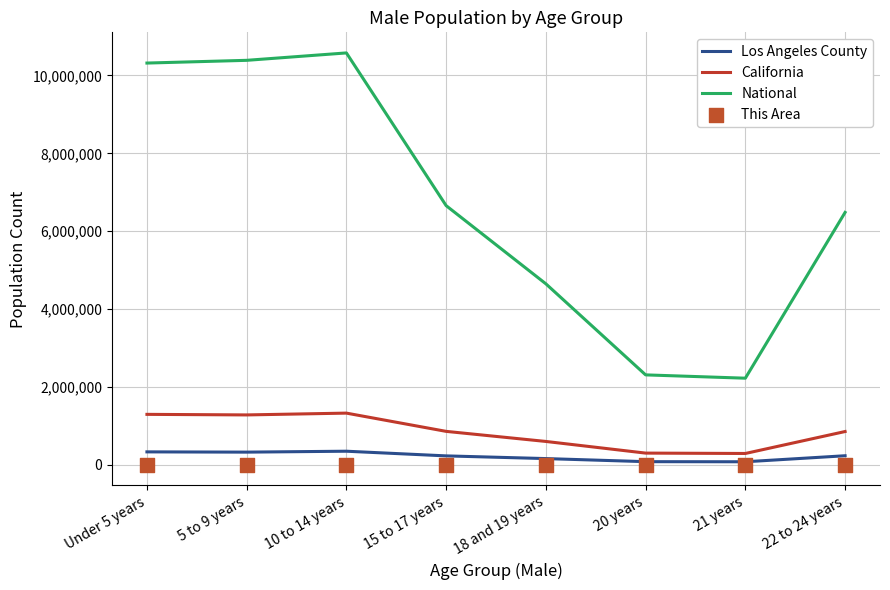

Which series has the largest Y range (max minus min)?

National